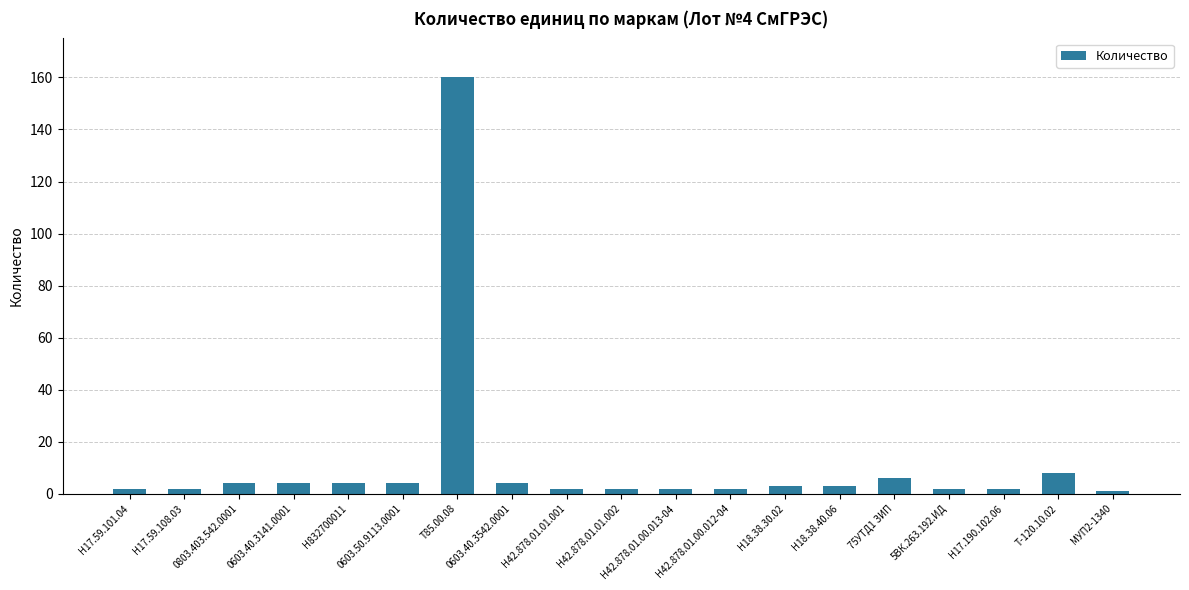

At which label is the value closest to 80?

Т-120.10.02